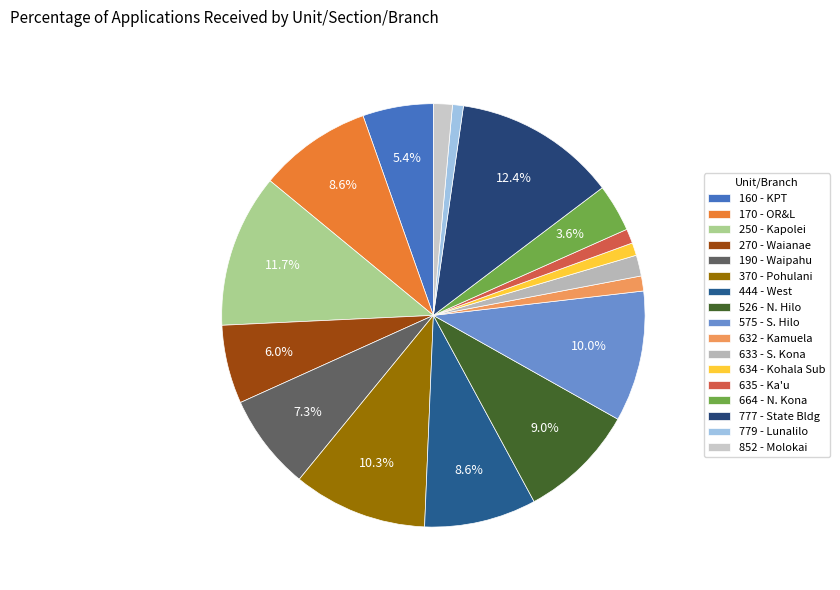

How many segments does this pie chart have?

17